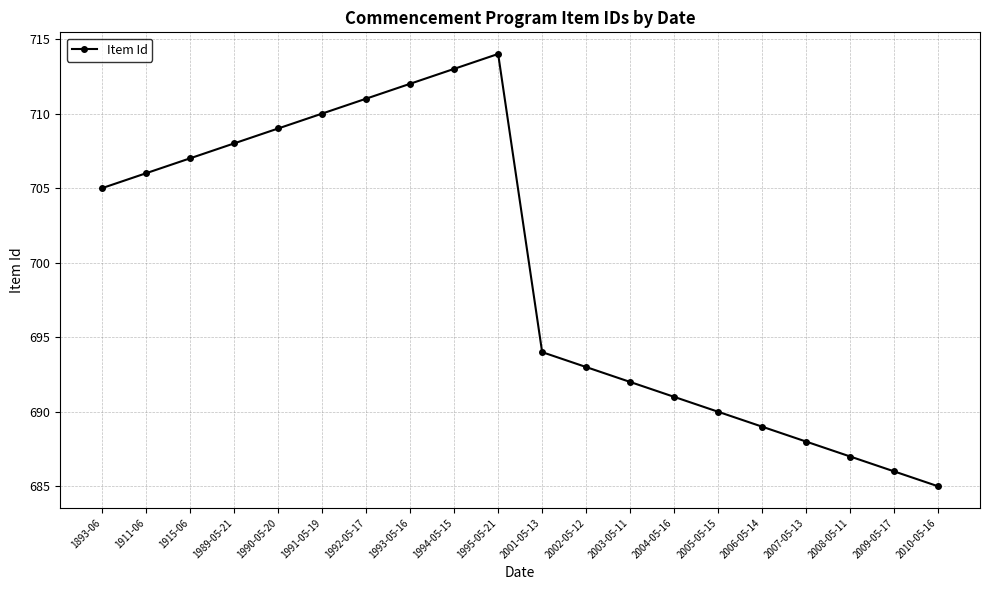

List the labels in order of value, largest first.

1995-05-21, 1994-05-15, 1993-05-16, 1992-05-17, 1991-05-19, 1990-05-20, 1989-05-21, 1915-06, 1911-06, 1893-06, 2001-05-13, 2002-05-12, 2003-05-11, 2004-05-16, 2005-05-15, 2006-05-14, 2007-05-13, 2008-05-11, 2009-05-17, 2010-05-16